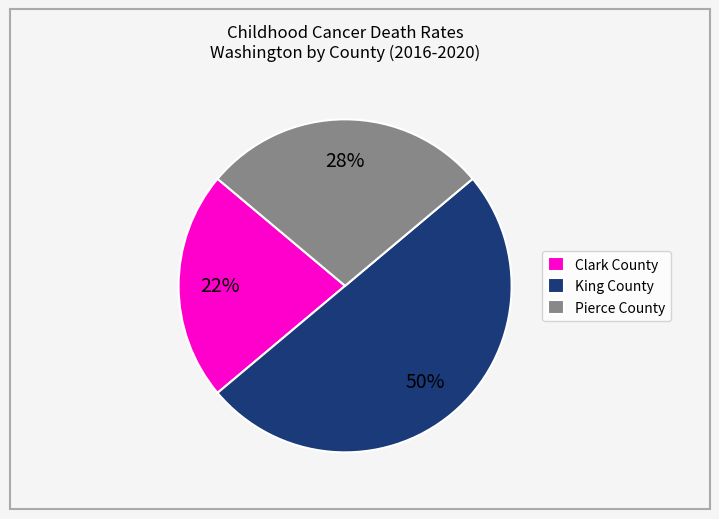

To the nearest percent, what is the difference between the largest and smallest slice percentages?

28%